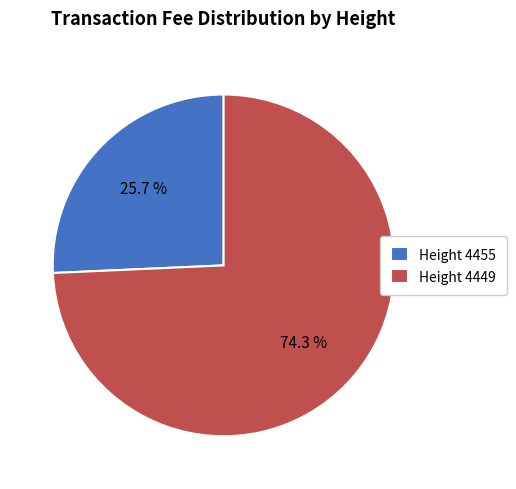

How many slices are in this pie chart?

2